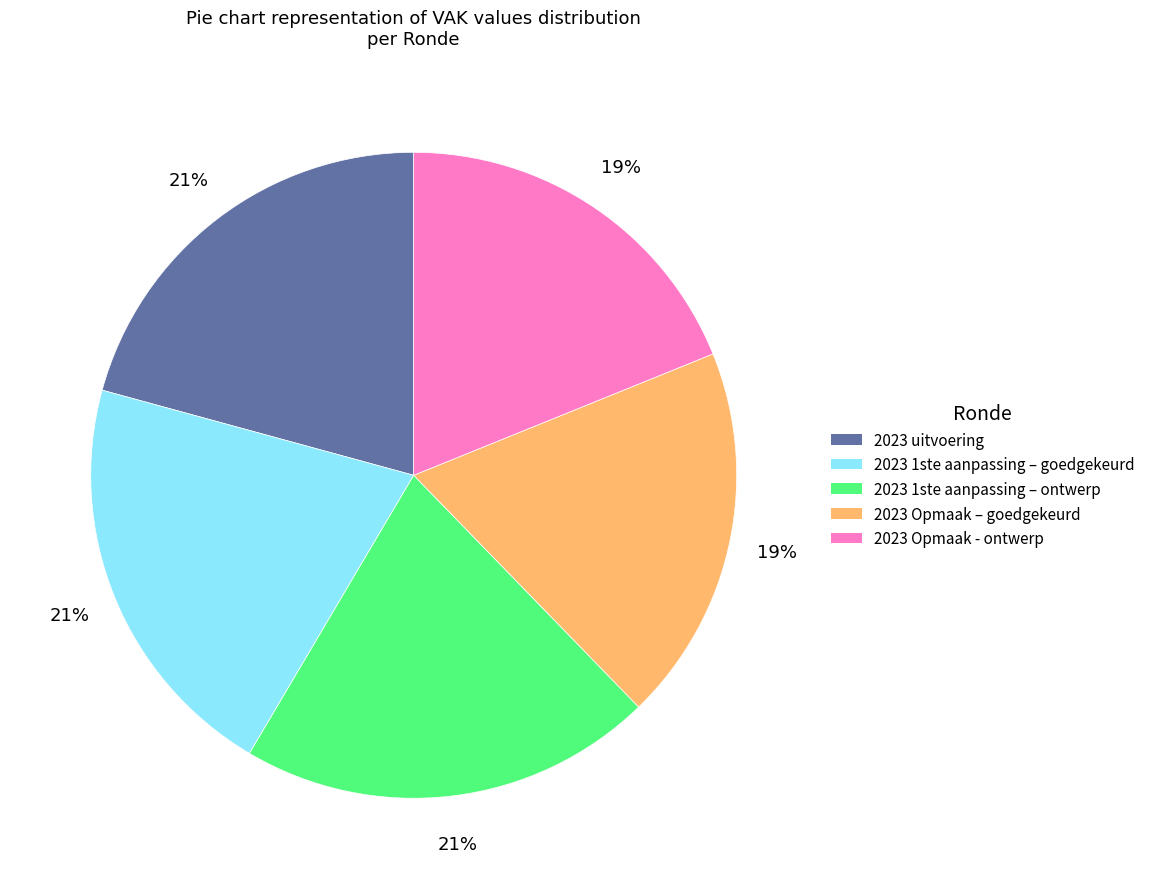

Is it true that 2023 uitvoering is 21% of the pie?

True